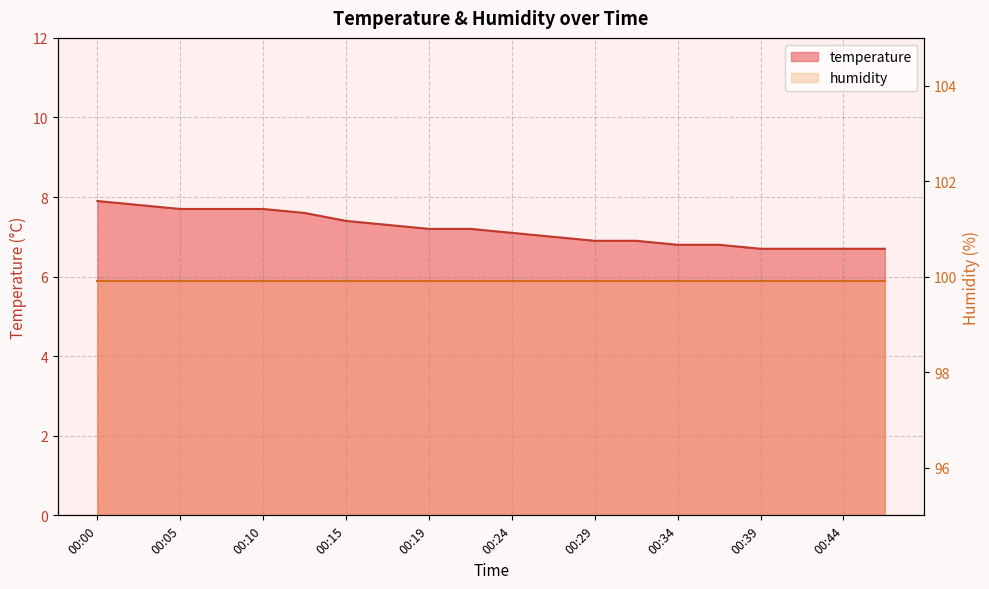

What is the average value?

7.2